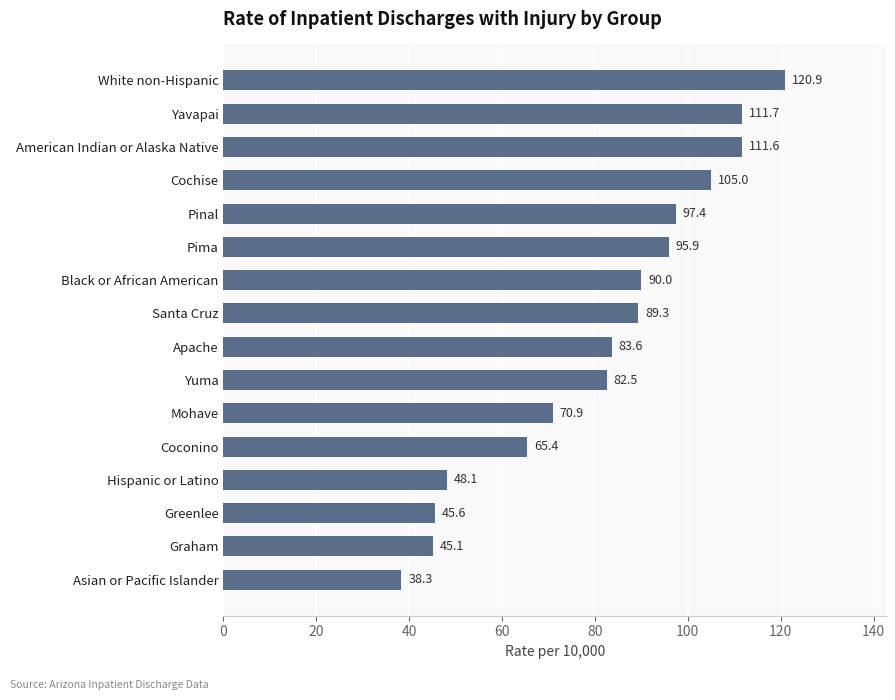

Read the value at Pima.

95.9